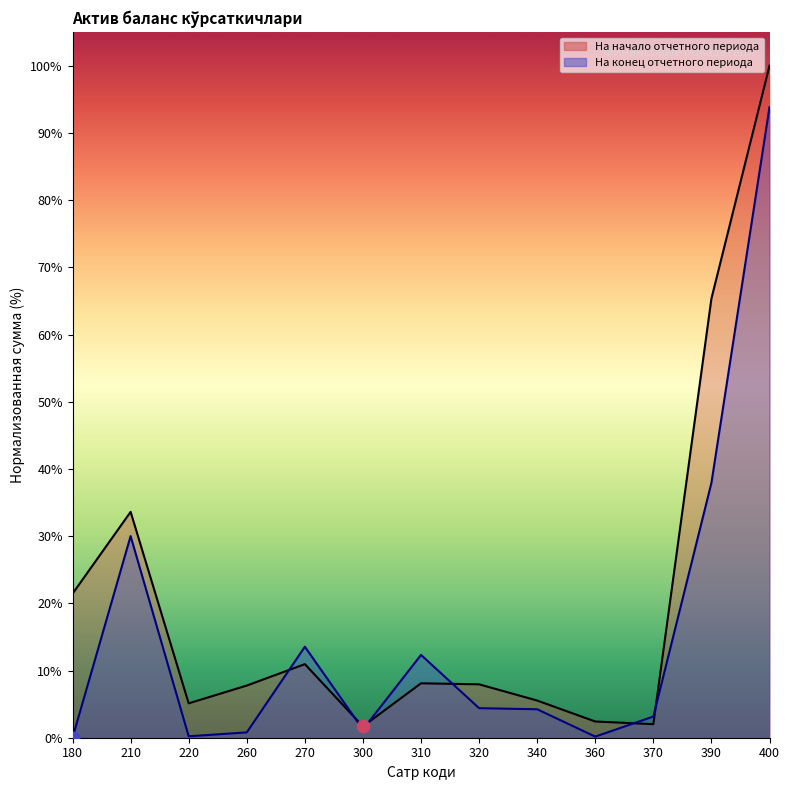

At which category is the sum across all series the highest?

400